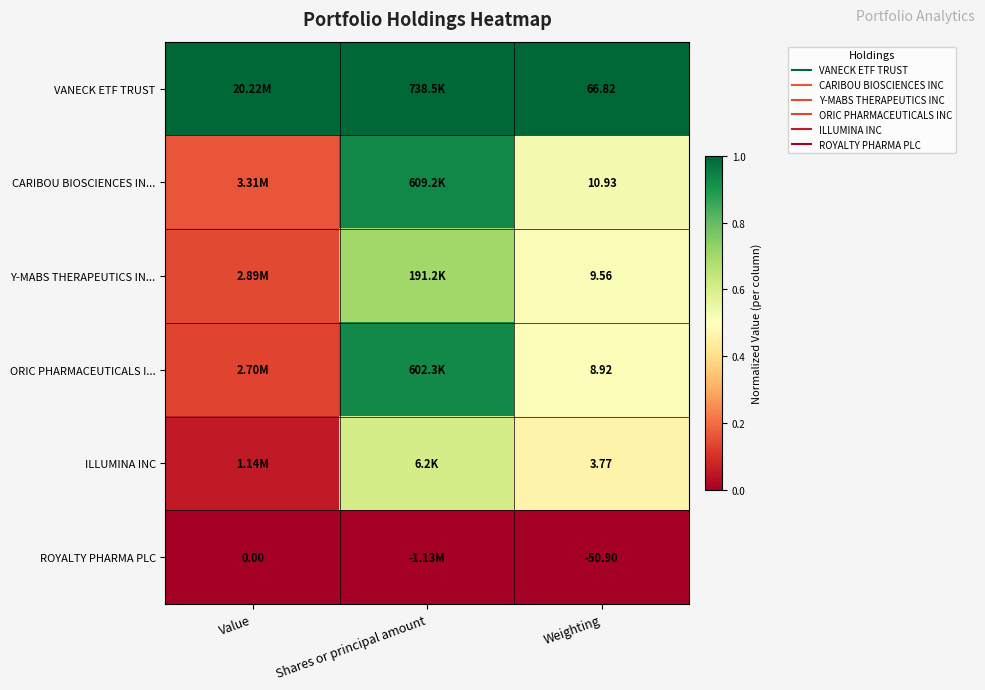

What is the maximum value shown in the chart?

1.0